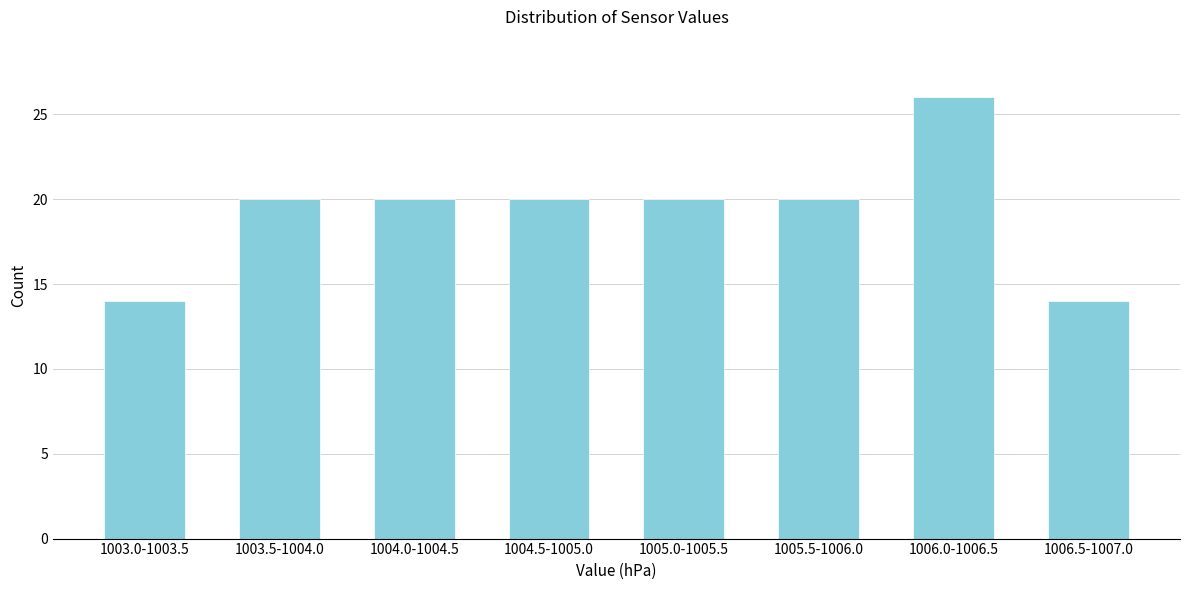

Reading left to right, extract all data points from this chart.

1003.0-1003.5=14	1003.5-1004.0=20	1004.0-1004.5=20	1004.5-1005.0=20	1005.0-1005.5=20	1005.5-1006.0=20	1006.0-1006.5=26	1006.5-1007.0=14